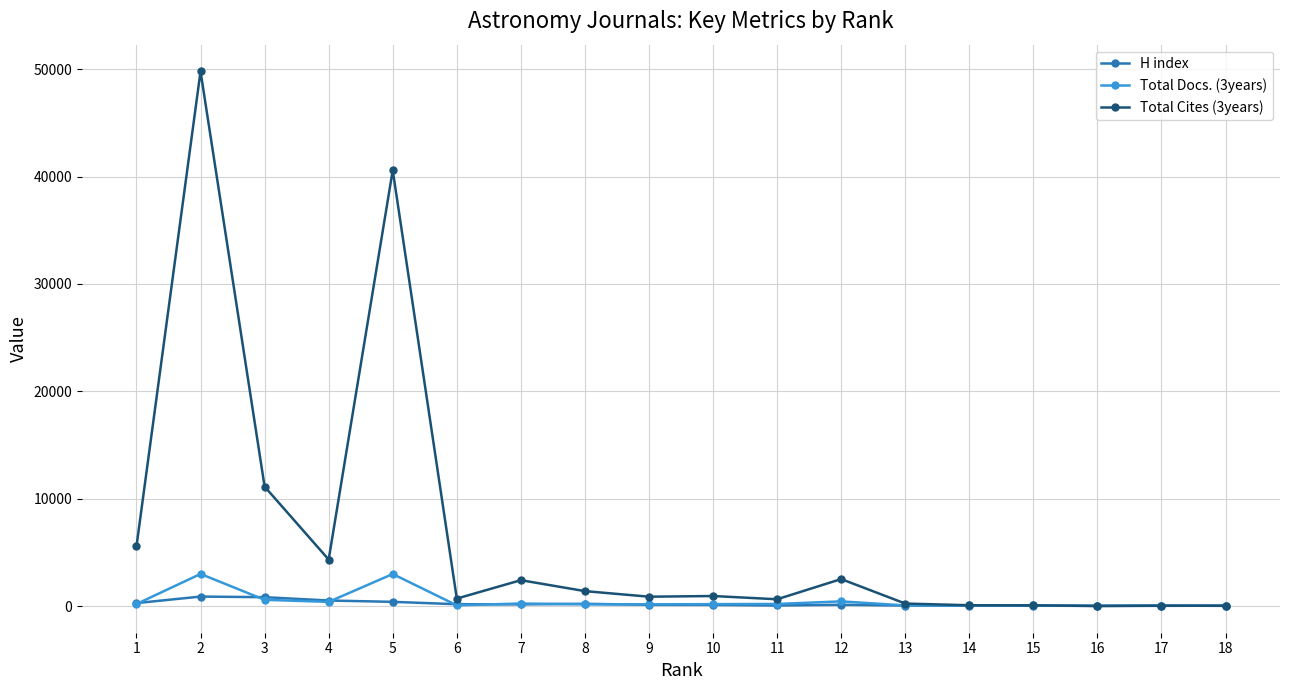

True or false: Total Cites (3years) has a value of 4327 at 4.

True